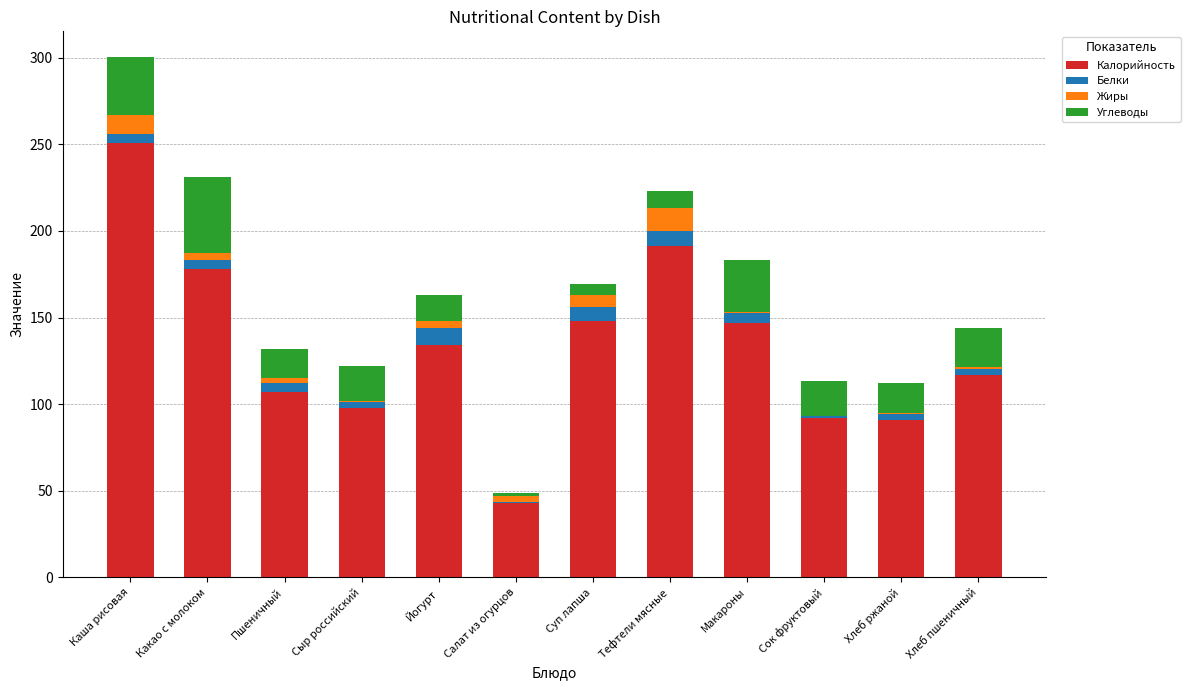

The Калорийность series shows 150.6 at Сыр российский. True or false?

False